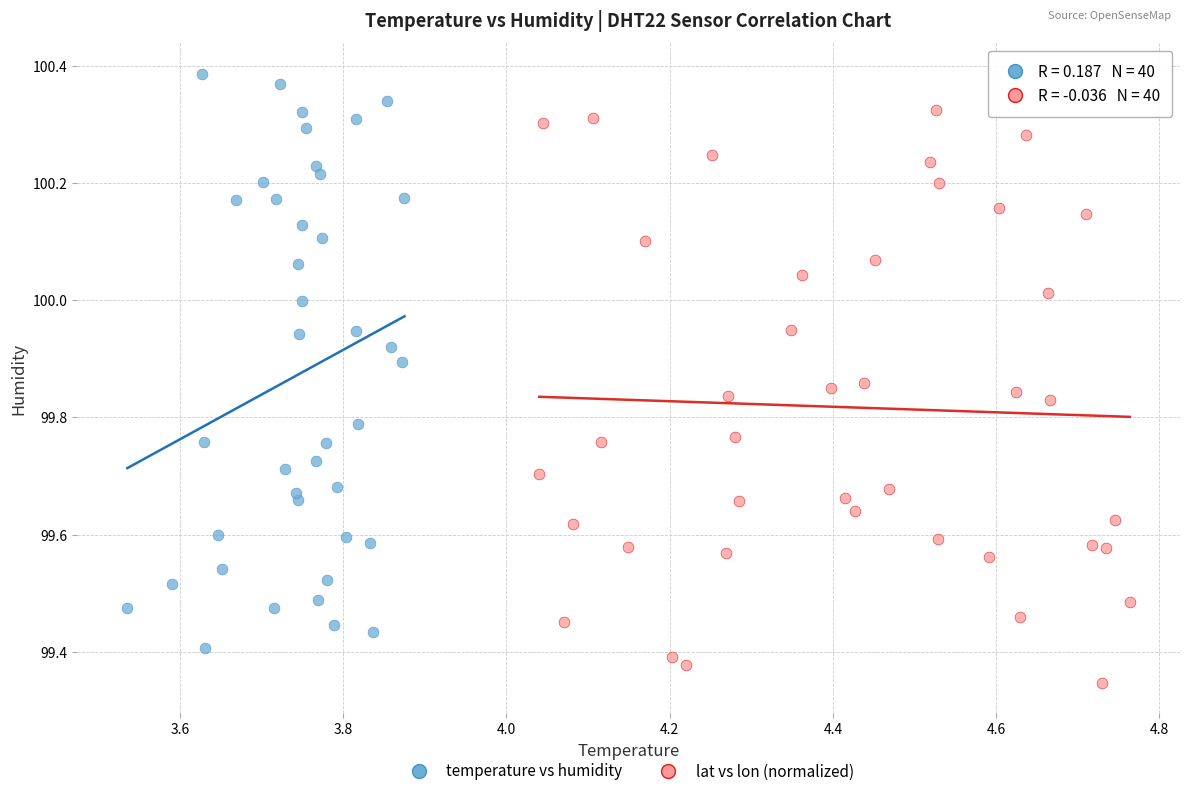

Which series reaches the maximum Y coordinate?

temperature vs humidity